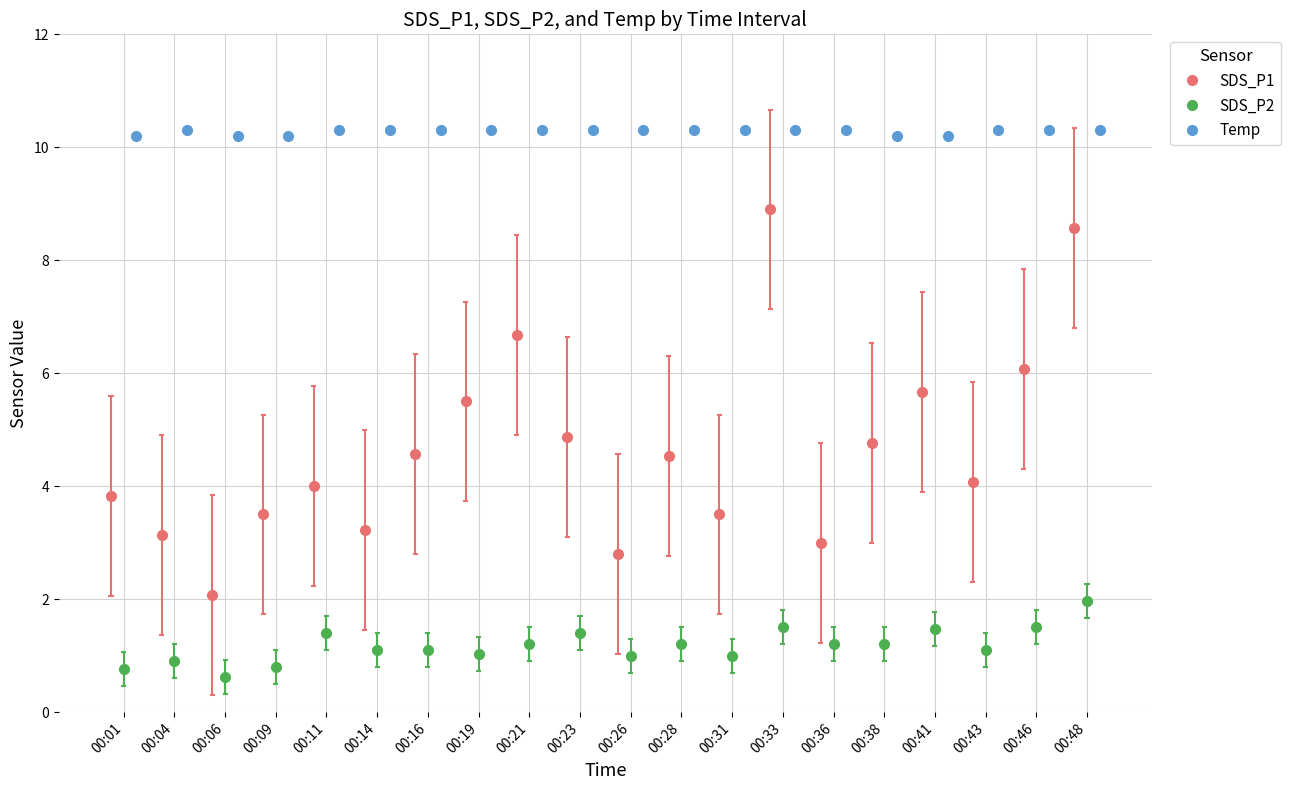

Which category has the highest value in the SDS_P2 series?

00:48